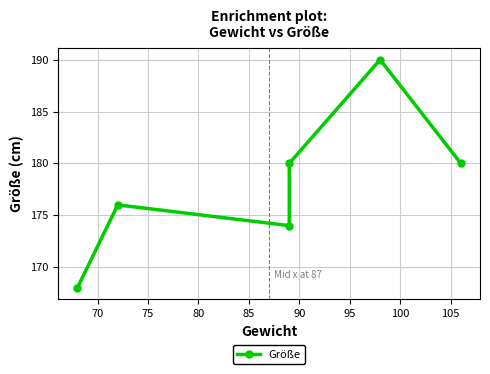

Between 75 and 90, which is larger?

90